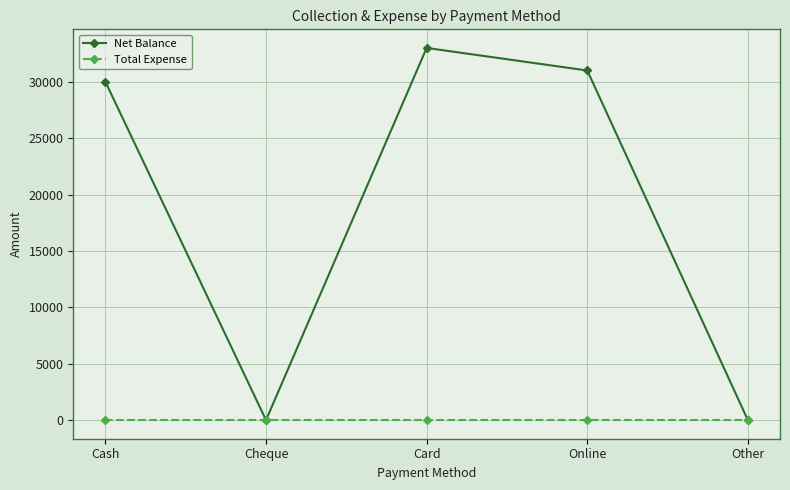

Count the number of data series in this chart.

2